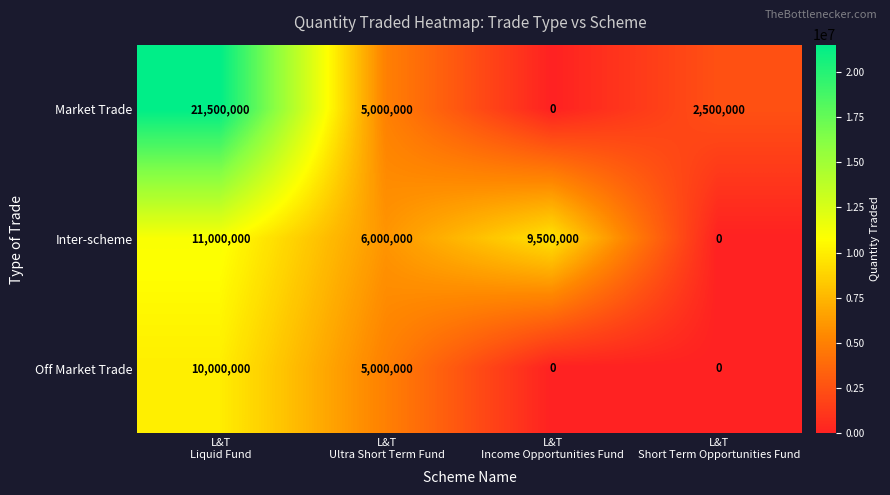

Rank the series by their maximum value, from lowest to highest.

Off Market Trade, Inter-scheme, Market Trade